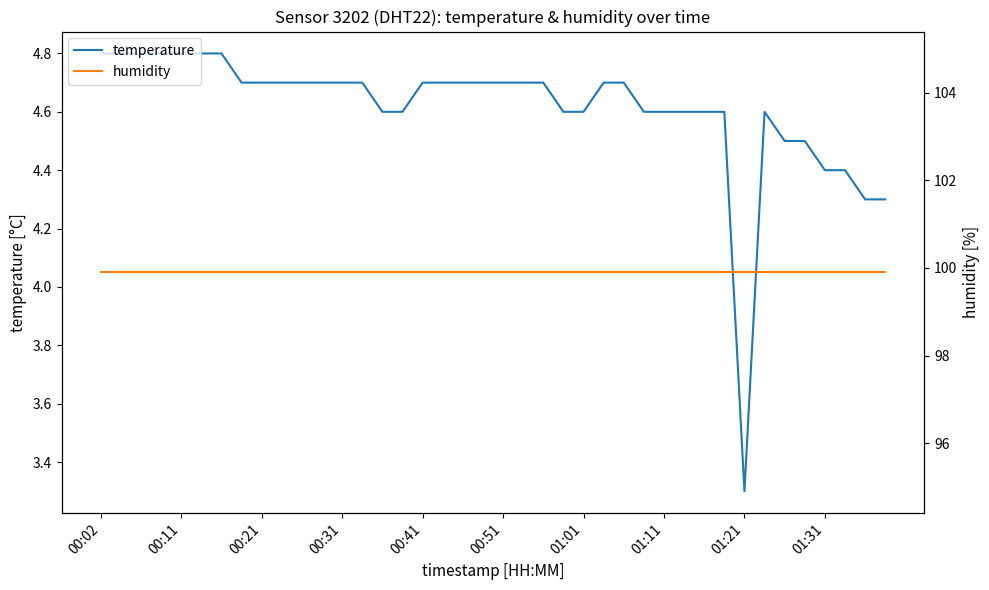

List the series in order of their peak value, lowest first.

temperature, humidity